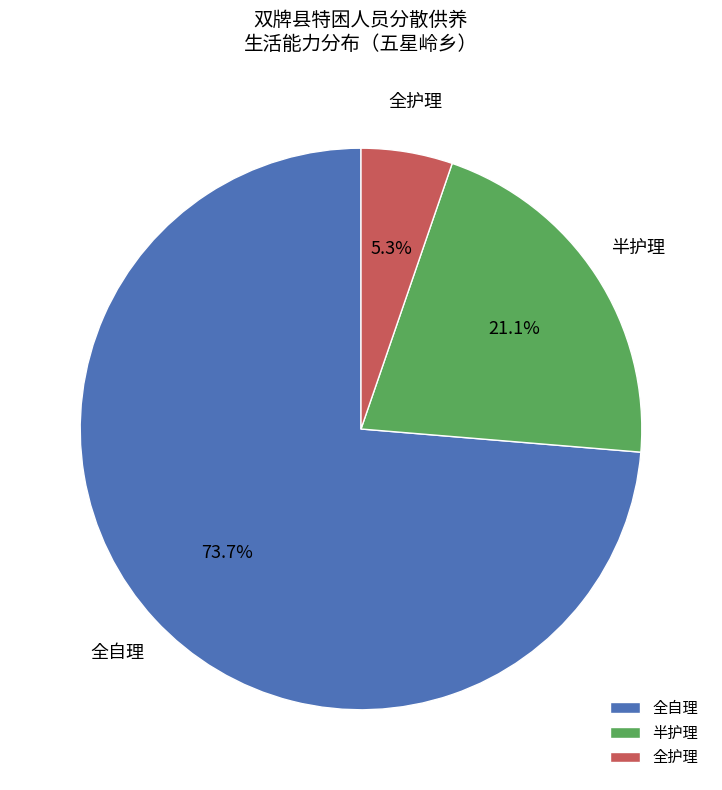

To the nearest percent, what is the difference between the 全自理 and 半护理 slice percentages?

53%